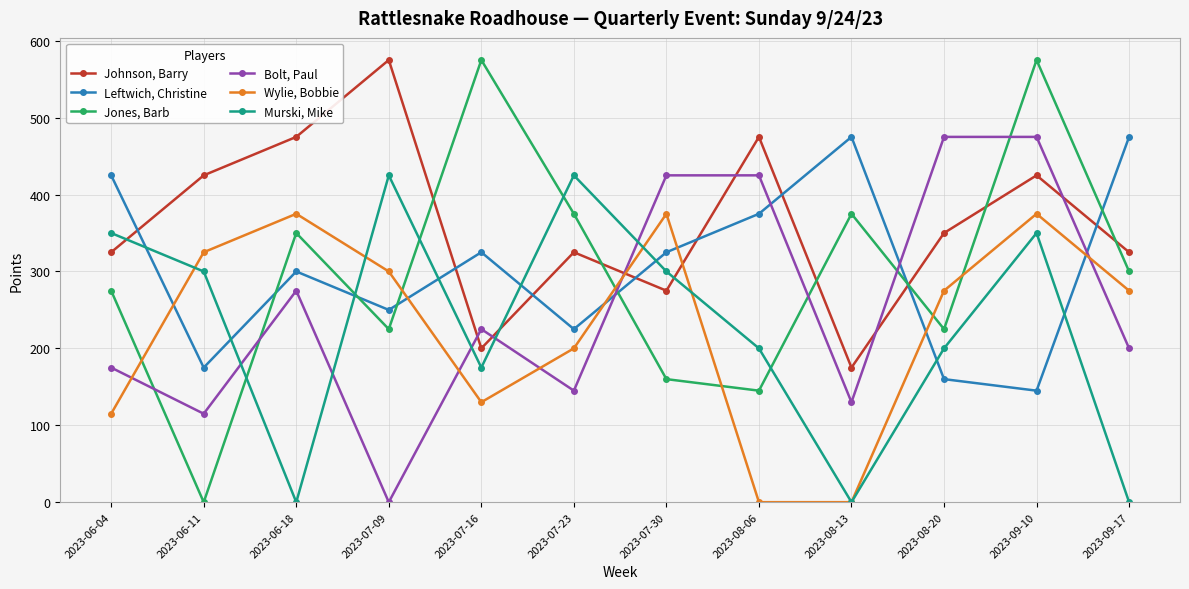

At 2023-06-11, list the series in order from smallest to largest.

Jones, Barb, Bolt, Paul, Leftwich, Christine, Murski, Mike, Wylie, Bobbie, Johnson, Barry